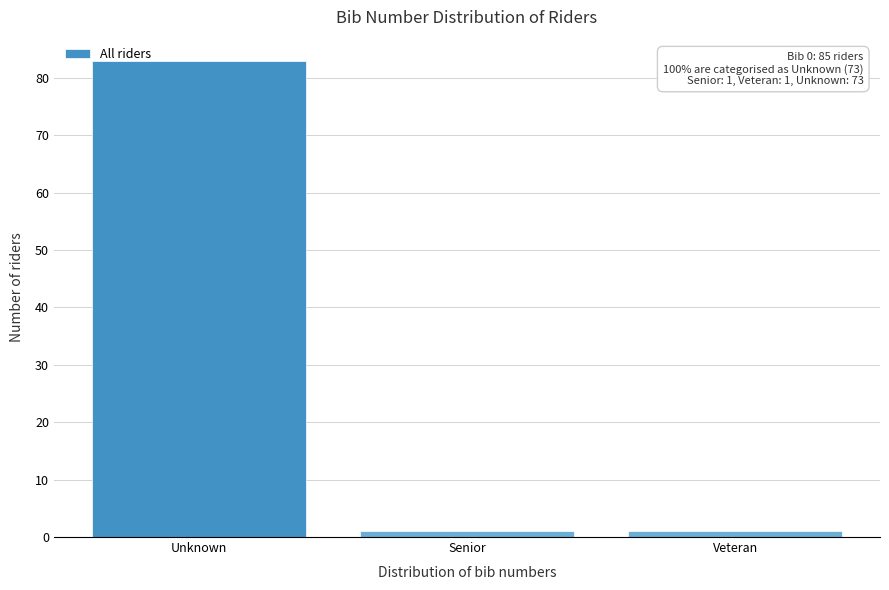

Reading left to right, extract all data points from this chart.

Unknown=83	Senior=1	Veteran=1